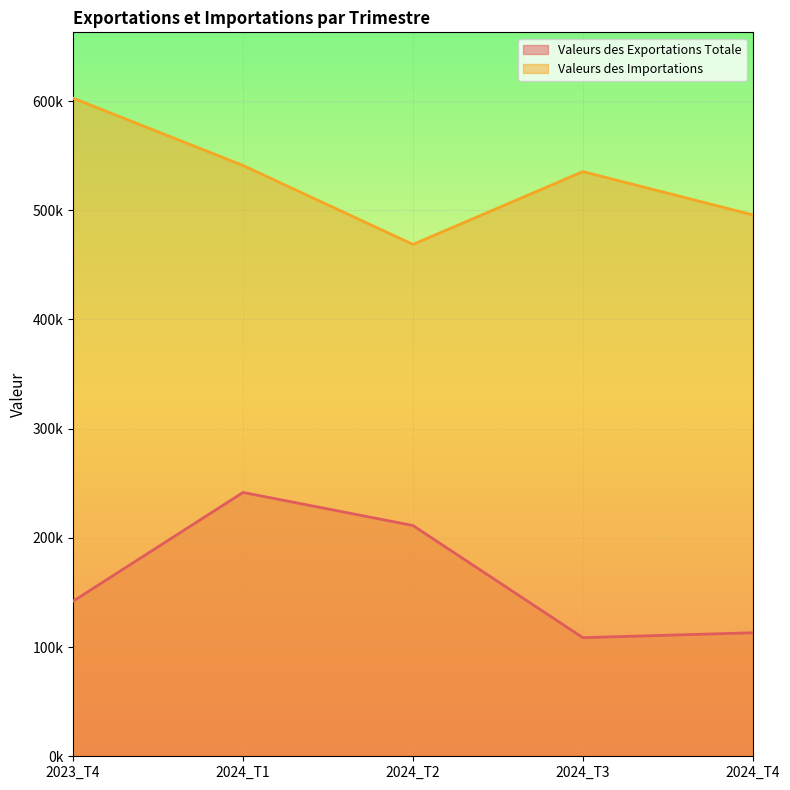

How many data points in Valeurs des Exportations Totale are less than 142023?

2